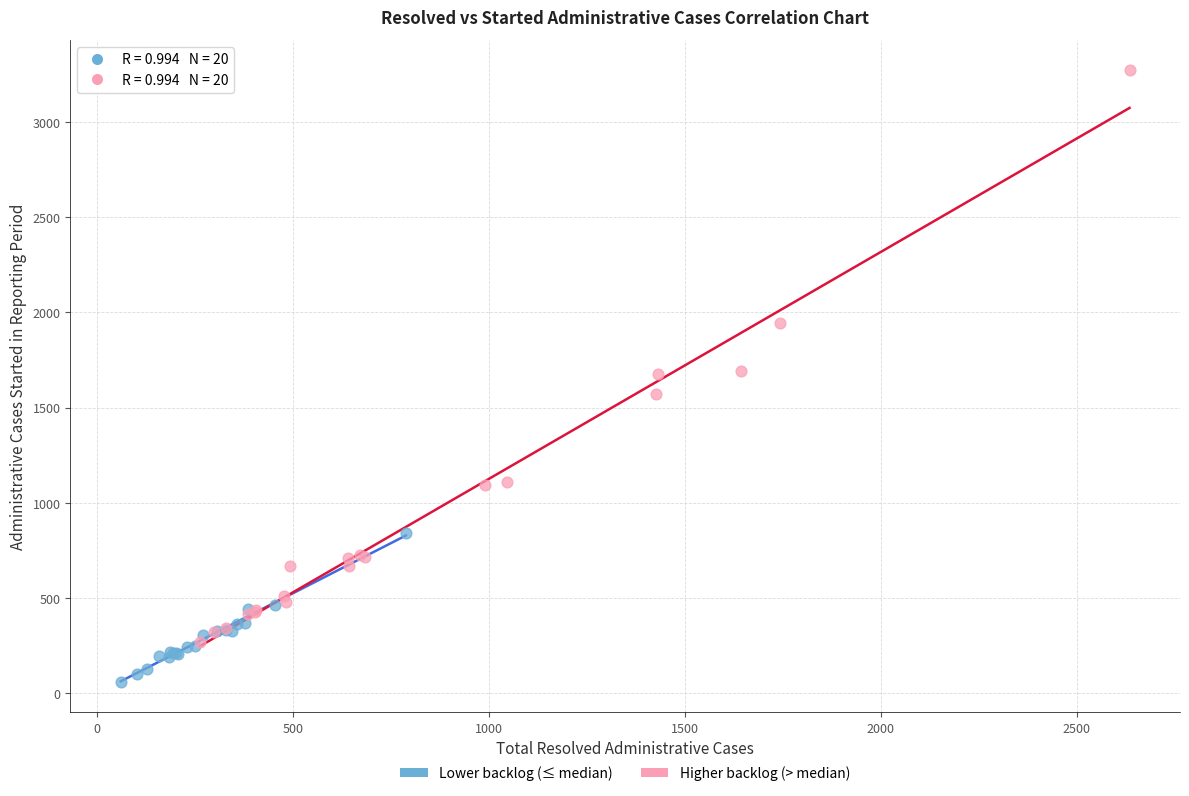

Which series contains the highest Y value?

Higher backlog (> median)